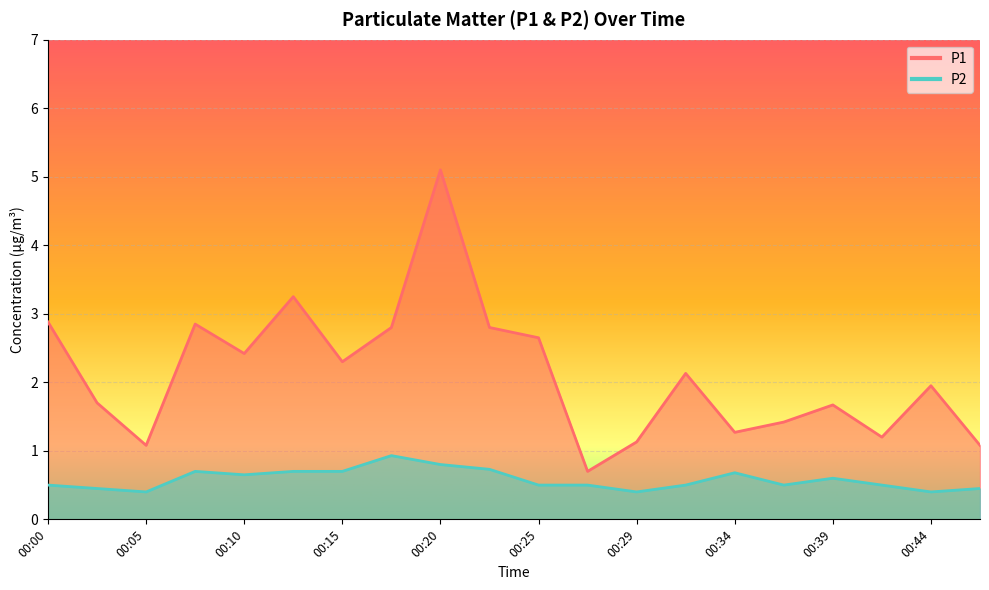

Which series has the largest total across all categories?

P1